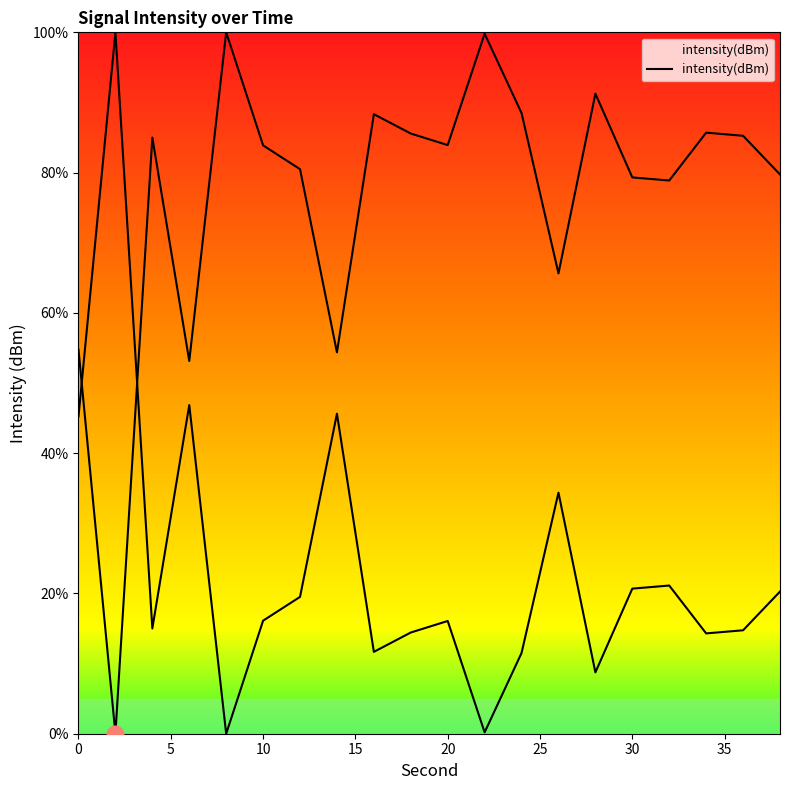

Where is the first local maximum?

4